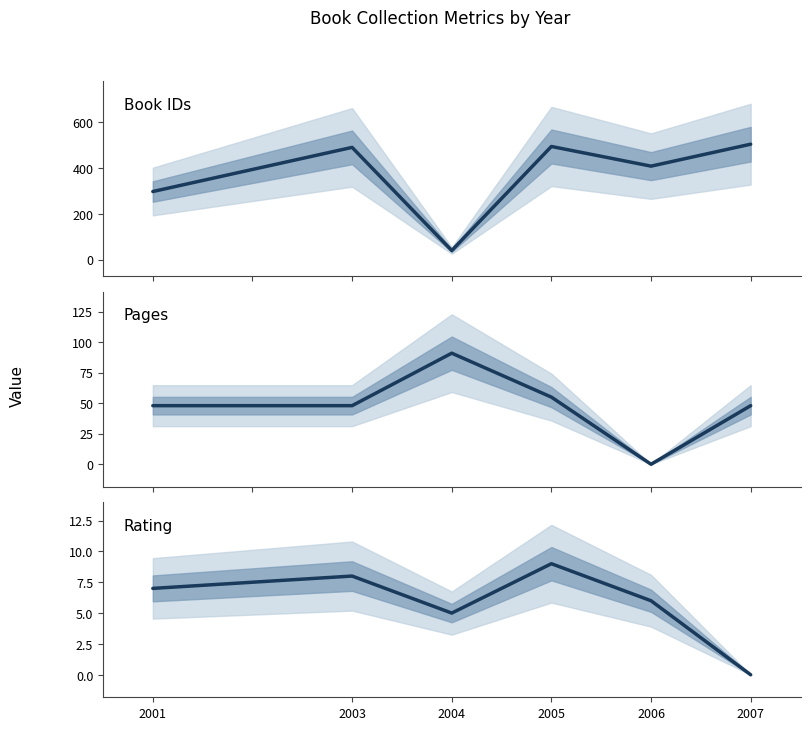

True or false: rating and id cross at least once.

False